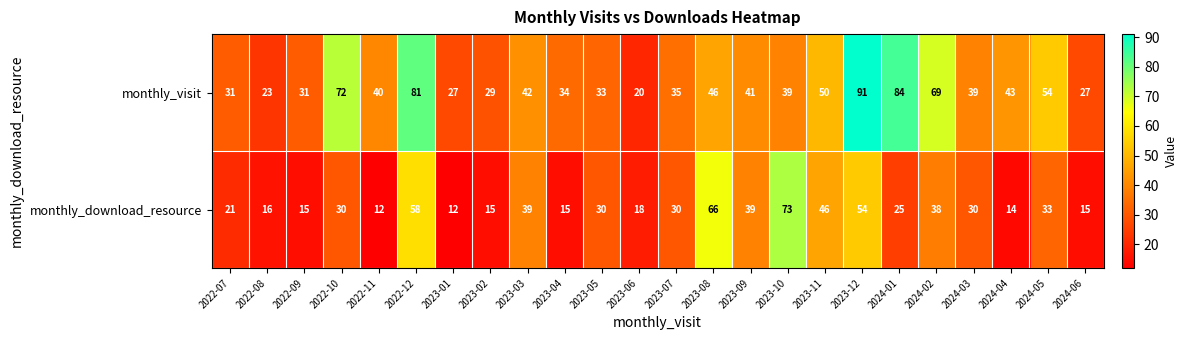

What is the maximum value shown in the chart?

91